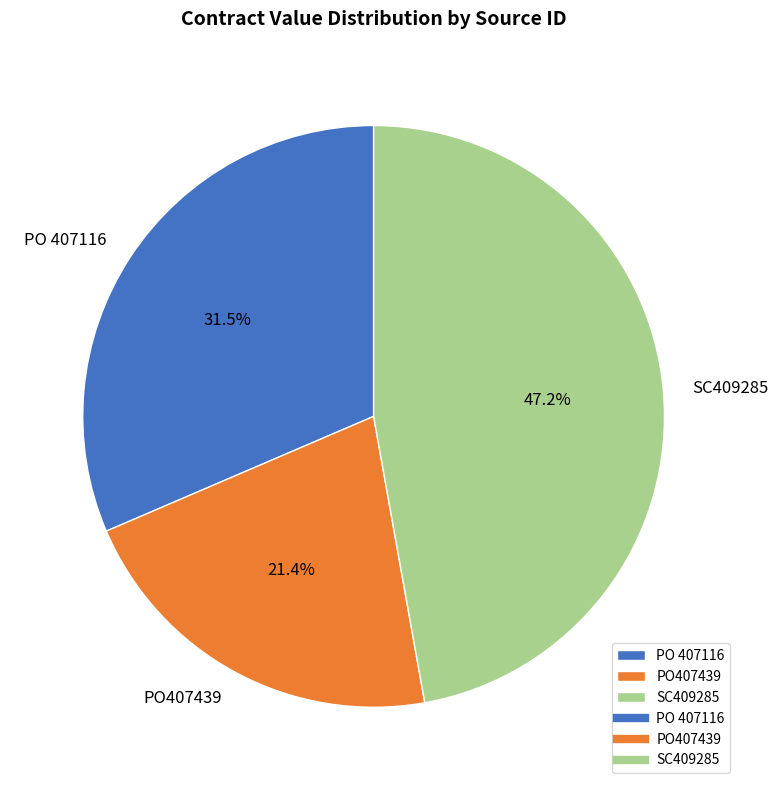

Does any single category account for the majority?

No